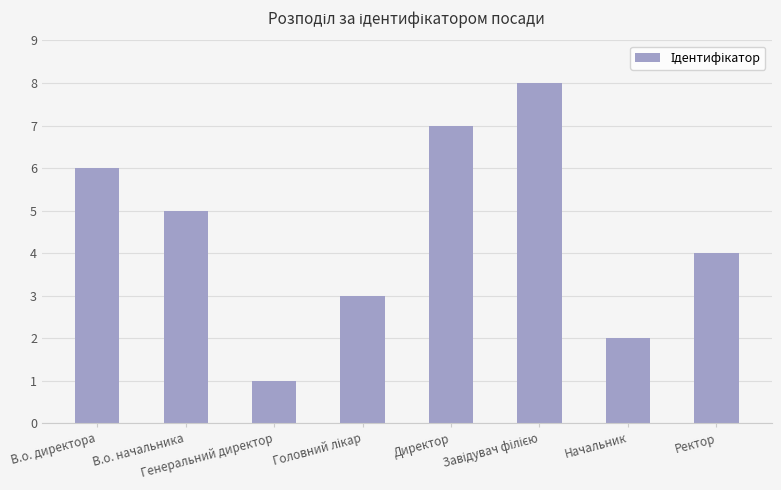

What is the difference between the second highest and minimum values?

6